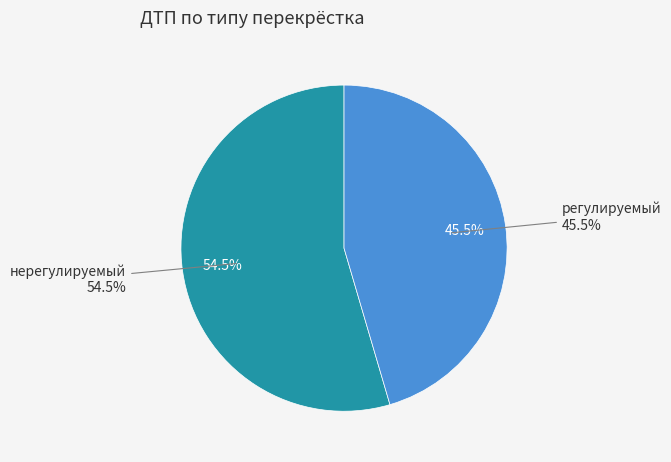

How many slices are in this pie chart?

2